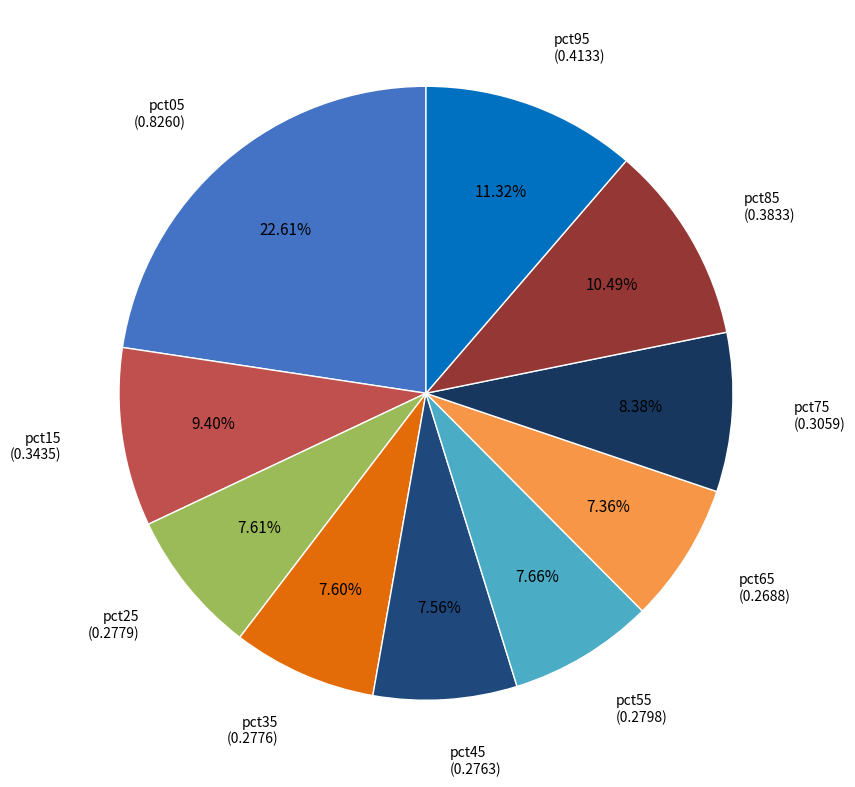

How many slices are in this pie chart?

10